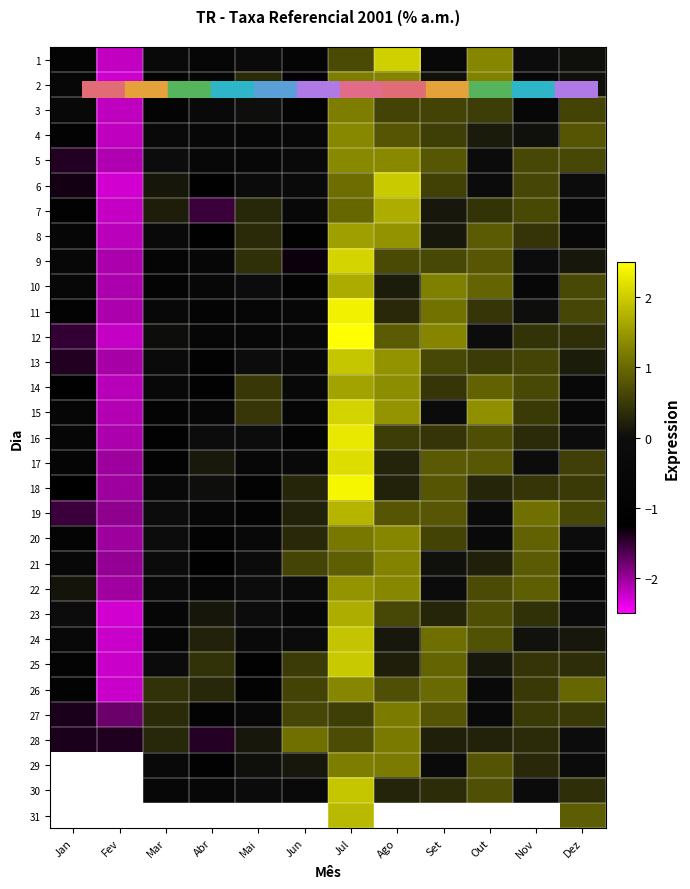

List the labels in order of 1 value, smallest first.

Fev, Jan, Jun, Abr, Set, Mar, Mai, Nov, Dez, Jul, Out, Ago